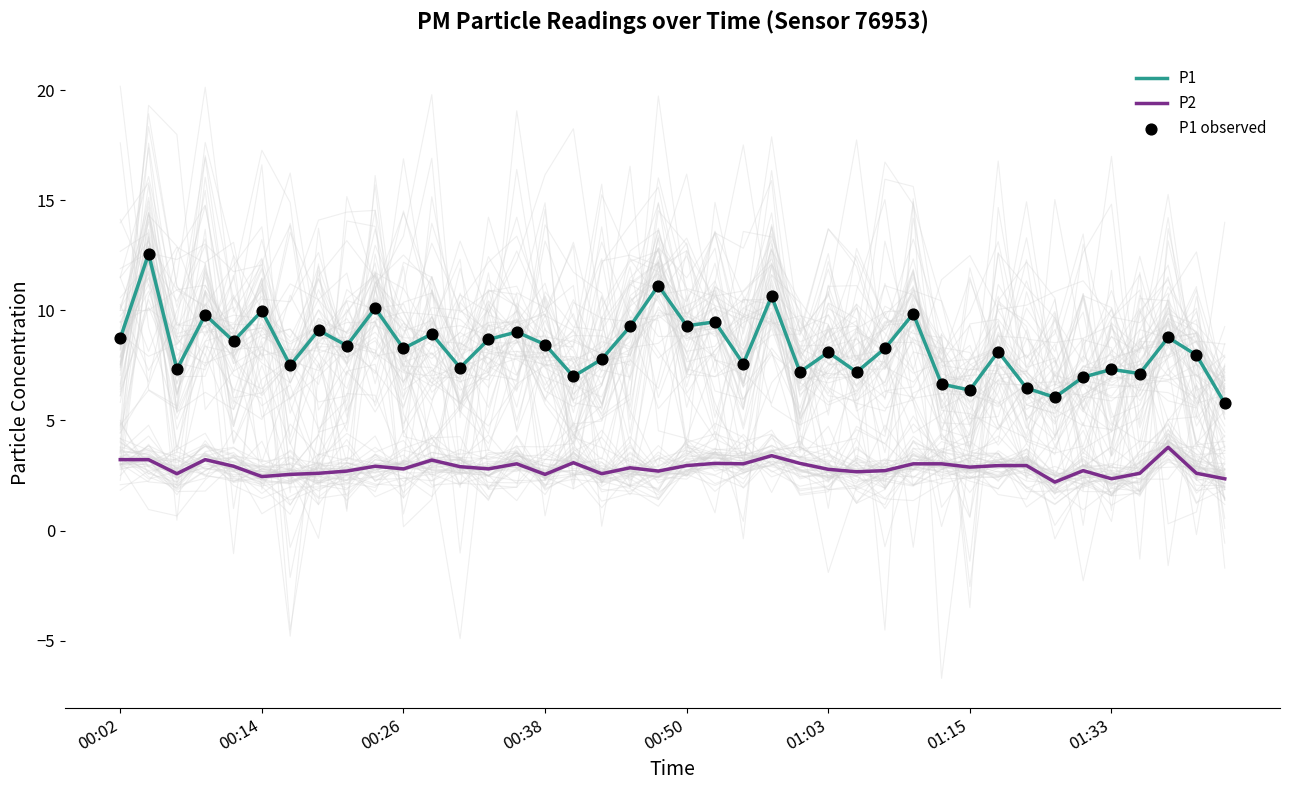

What are all the series names shown in the legend?

P1, P2, P1 observed